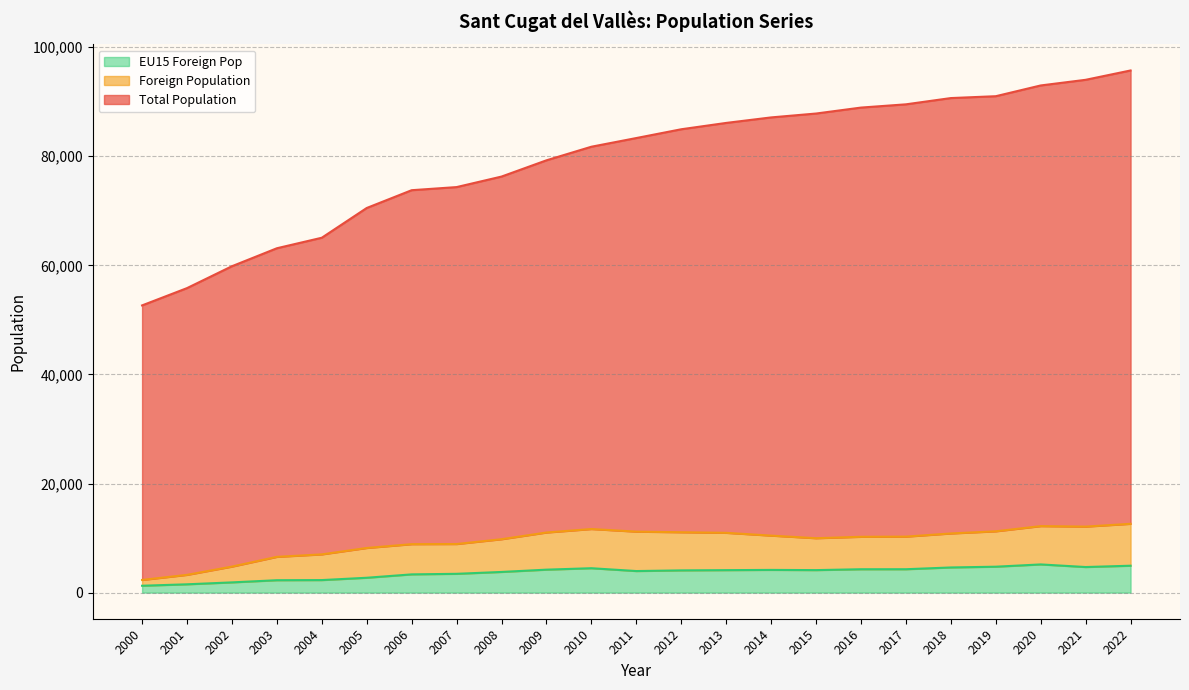

List the series in order of their peak value, lowest first.

EU15 Foreign Pop, Foreign Population, Total Population